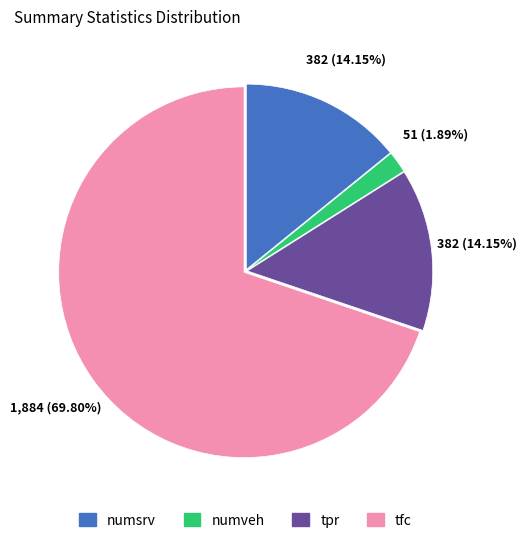

What is the total percentage of numsrv and tpr?

28.3%